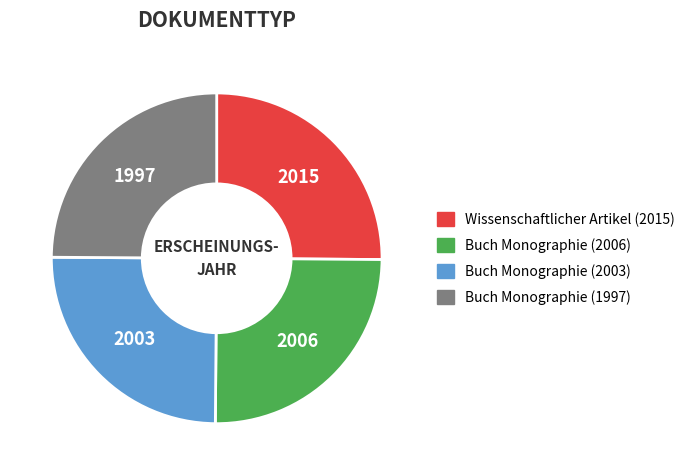

How many segments does this pie chart have?

4